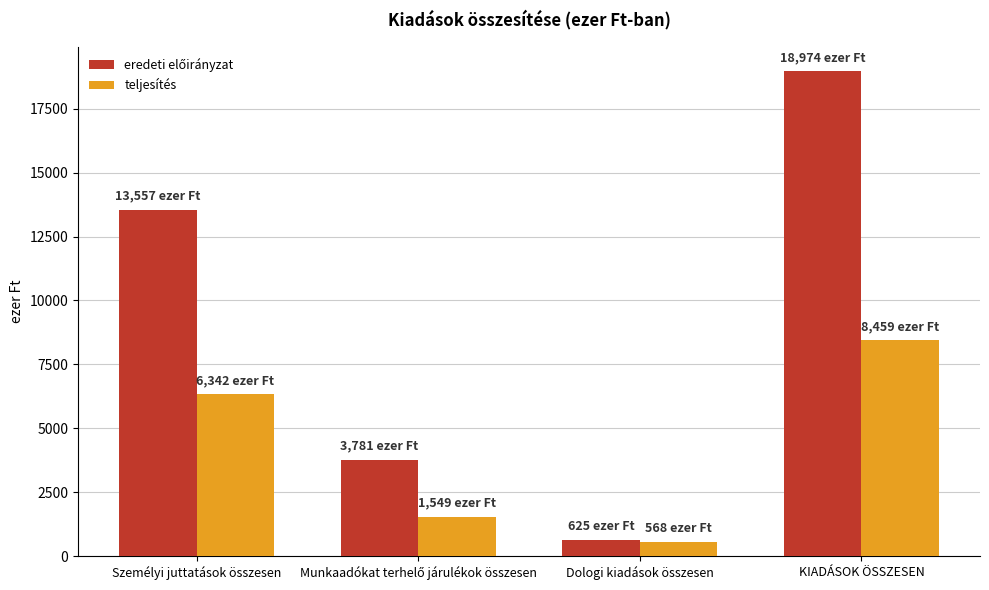

What position from the right is Személyi juttatások összesen?

4